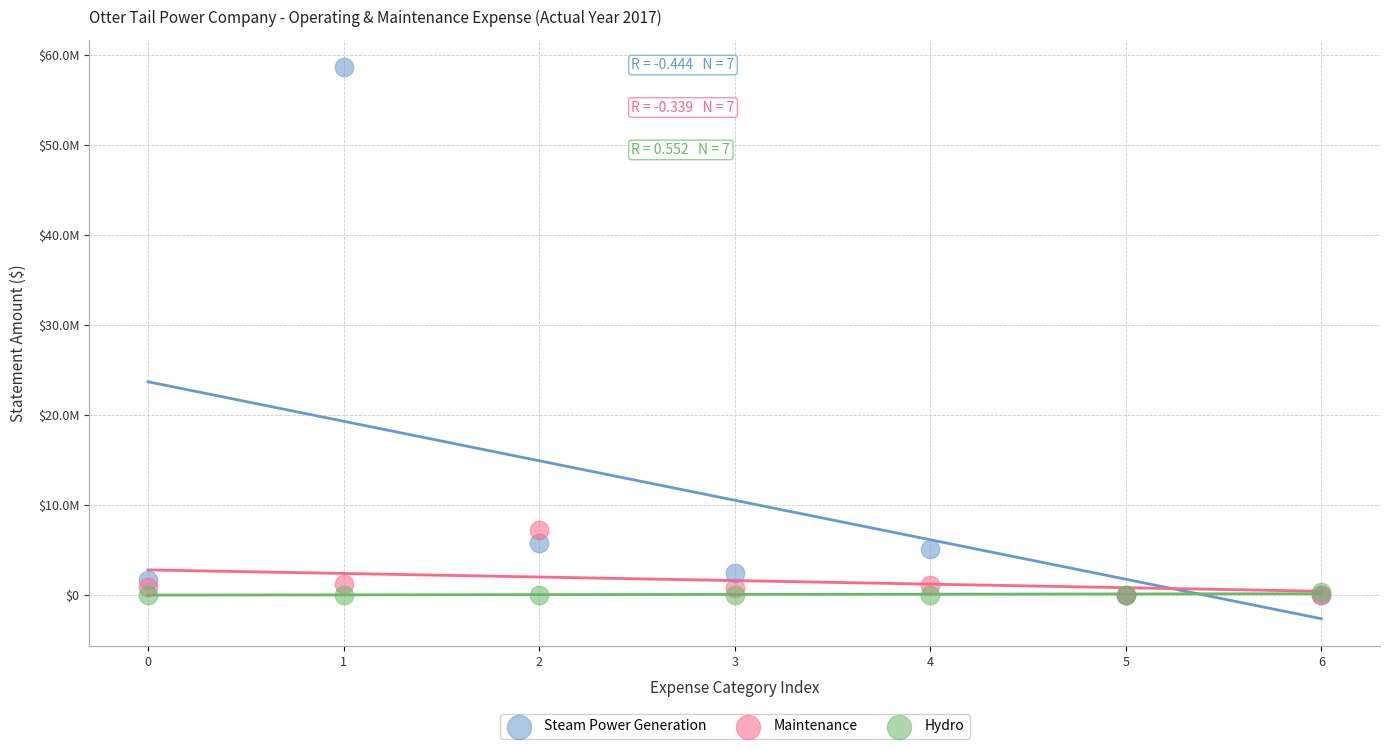

What are all the series names shown in the legend?

Steam Power Generation, Maintenance, Hydro